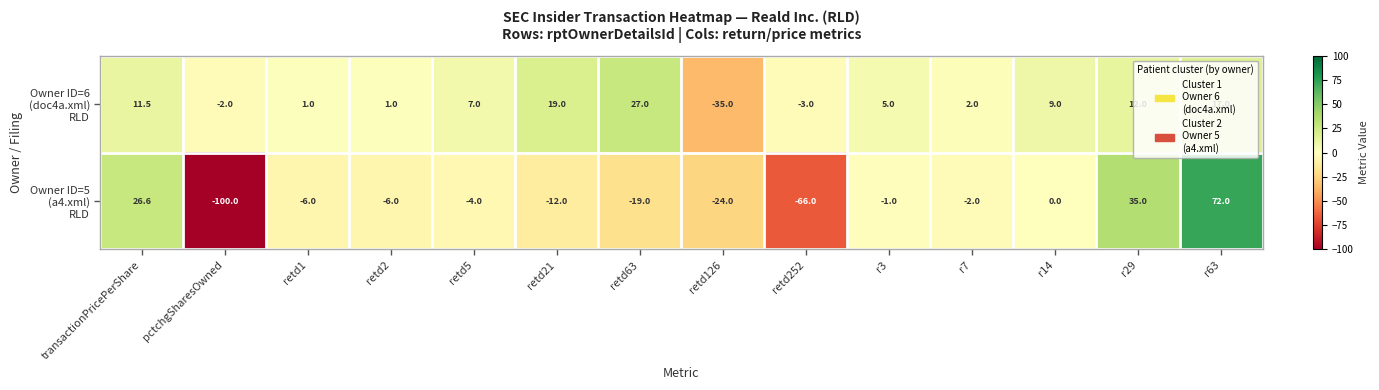

What is the total value across all series at r63?

89.0